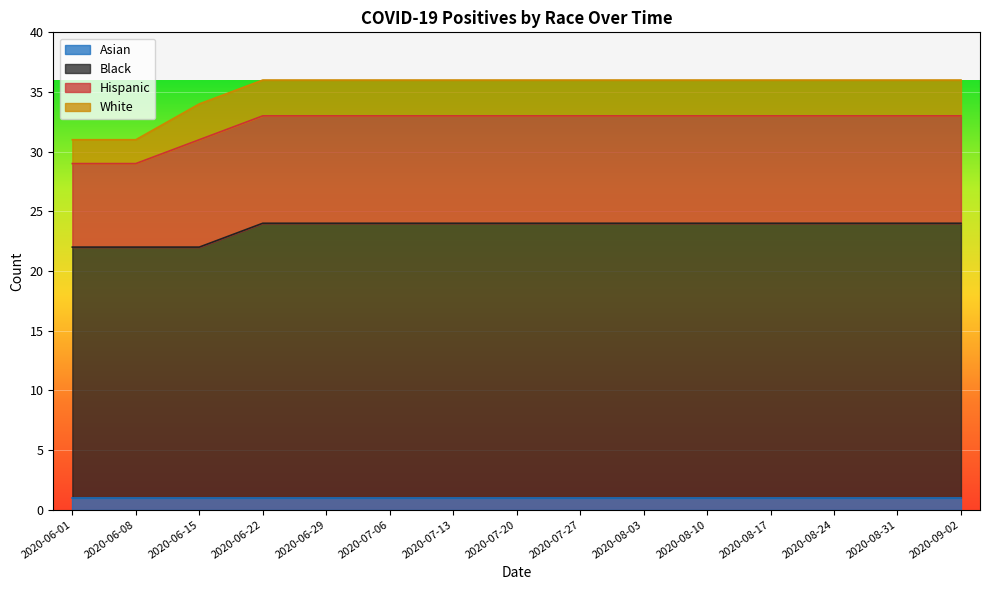

Which series has the largest total across all categories?

Black